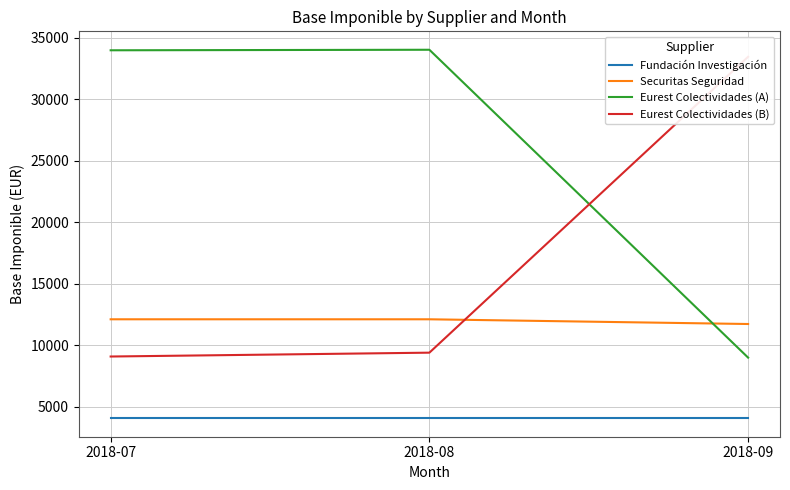

List the series in order of their peak value, highest first.

Eurest Colectividades (A), Eurest Colectividades (B), Securitas Seguridad, Fundación Investigación